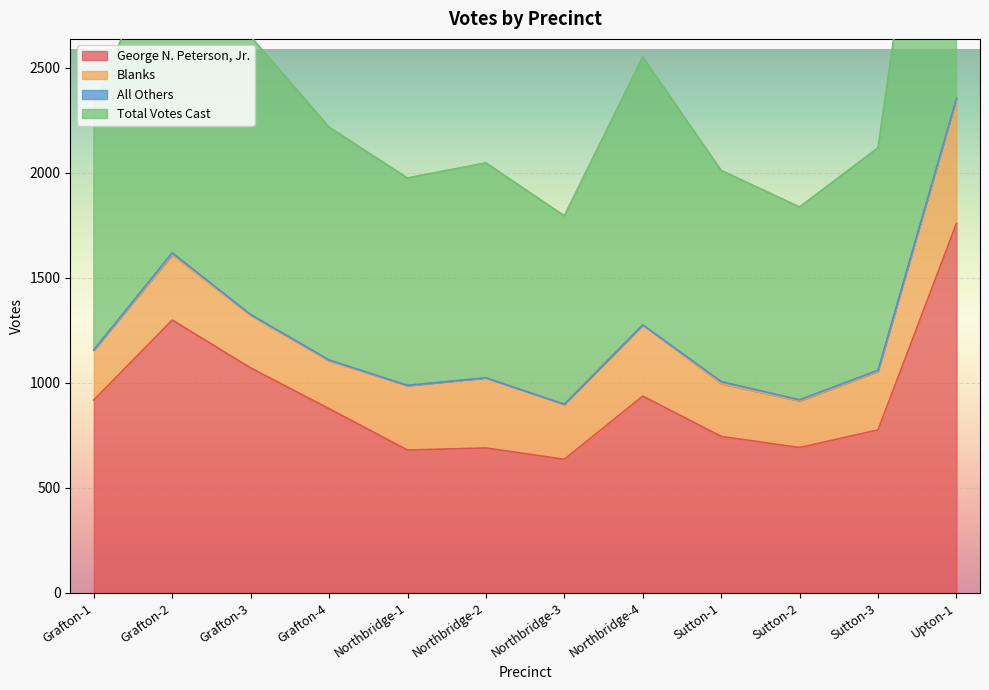

The value of George N. Peterson, Jr. at Grafton-4 is 1232. True or false?

False